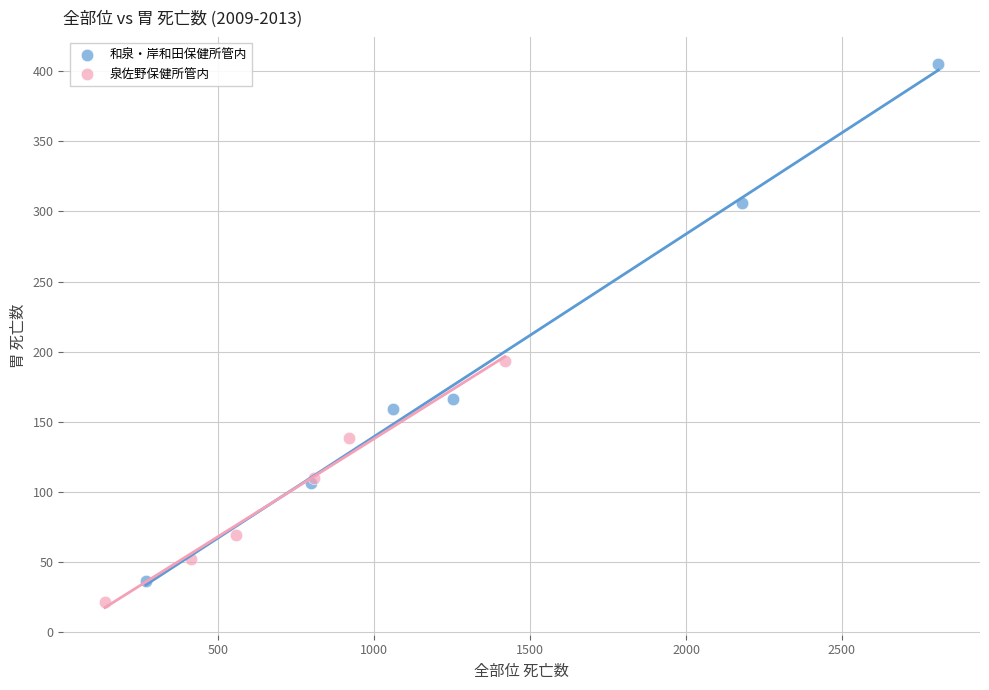

Which series contains the highest Y value?

和泉・岸和田保健所管内